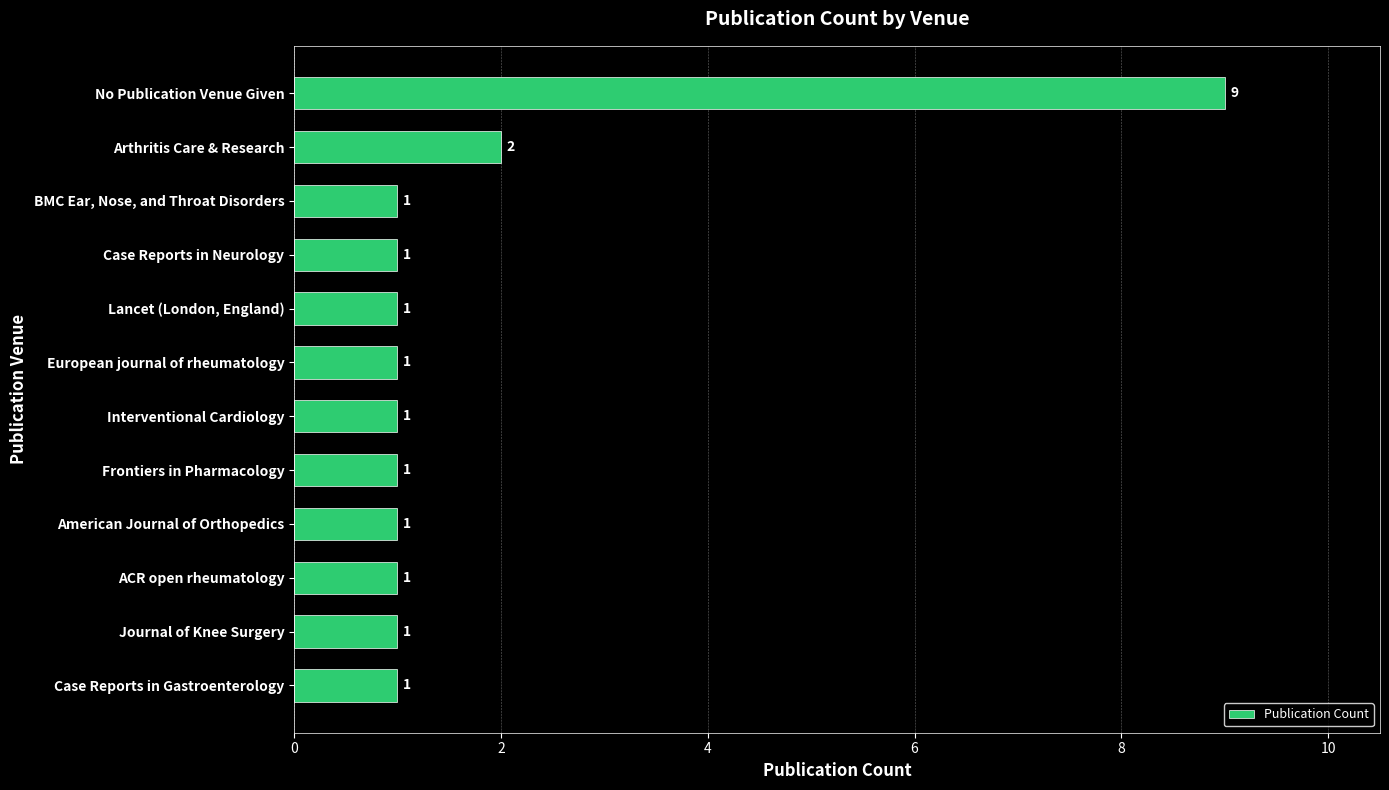

Reading top to bottom, extract all data points from this chart.

No Publication Venue Given=9	Arthritis Care & Research=2	BMC Ear, Nose, and Throat Disorders=1	Case Reports in Neurology=1	Lancet (London, England)=1	European journal of rheumatology=1	Interventional Cardiology=1	Frontiers in Pharmacology=1	American Journal of Orthopedics=1	ACR open rheumatology=1	Journal of Knee Surgery=1	Case Reports in Gastroenterology=1